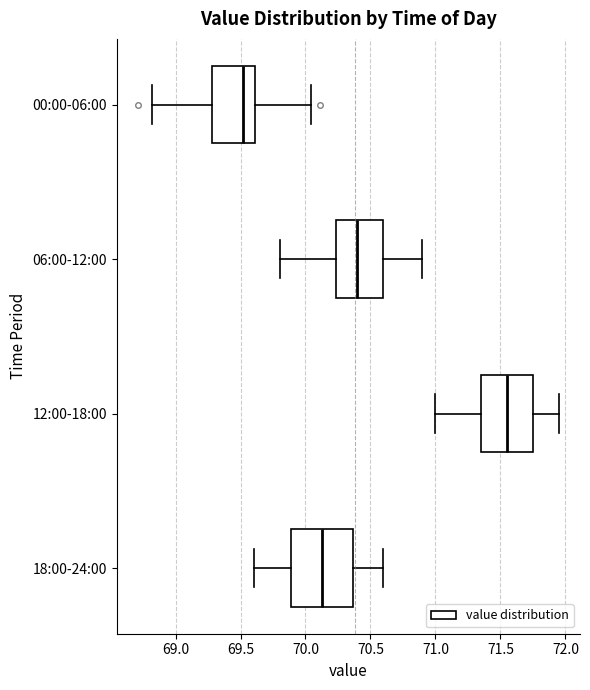

Reading bottom to top, transcribe this box plot: for each box, give where its median line is, the range the box spans, and where its two whiskers end, as read against the x-axis. The values are not printed on the chart, so give them approximately, as read against the axis.

18:00-24:00: median 70.15, box 69.90 to 70.35, whiskers 69.60 to 70.60
12:00-18:00: median 71.55, box 71.35 to 71.75, whiskers 71.00 to 71.95
06:00-12:00: median 70.40, box 70.25 to 70.60, whiskers 69.80 to 70.90
00:00-06:00: median 69.50, box 69.30 to 69.60, whiskers 68.80 to 70.05